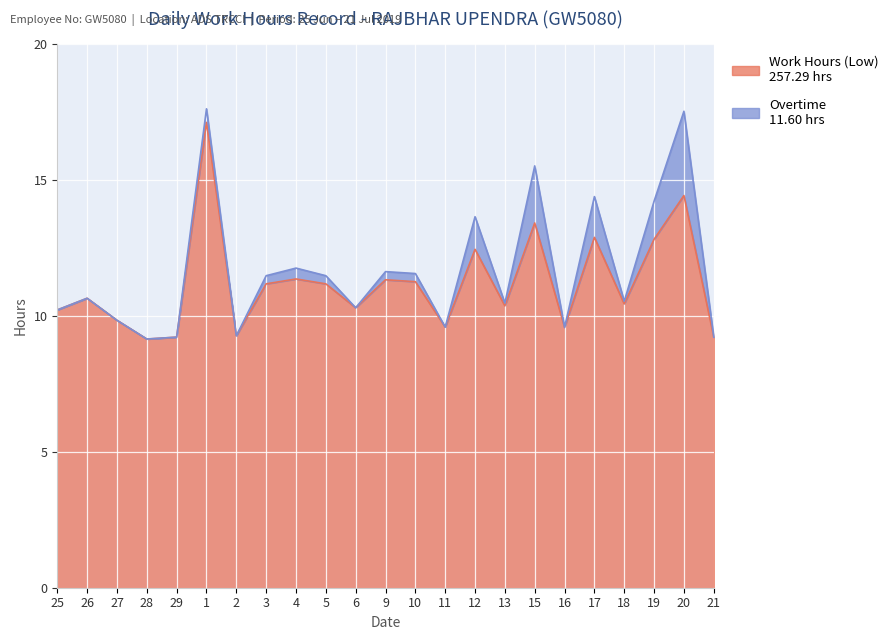

What is the smallest value displayed?

9.2